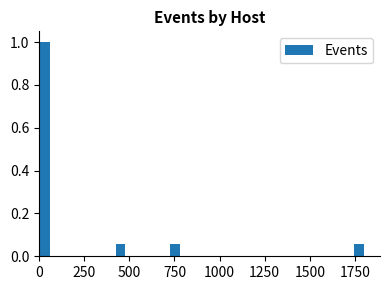

Around what value on the x-axis is the tallest bar? Give the approximate position of its centre, as read against the axis.

50